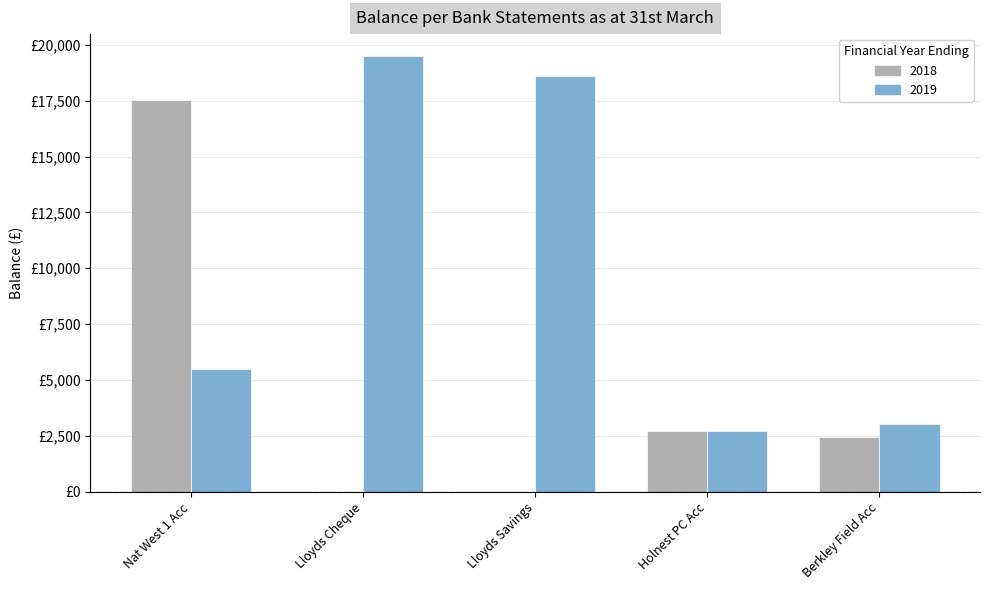

Are the bars horizontal?

No